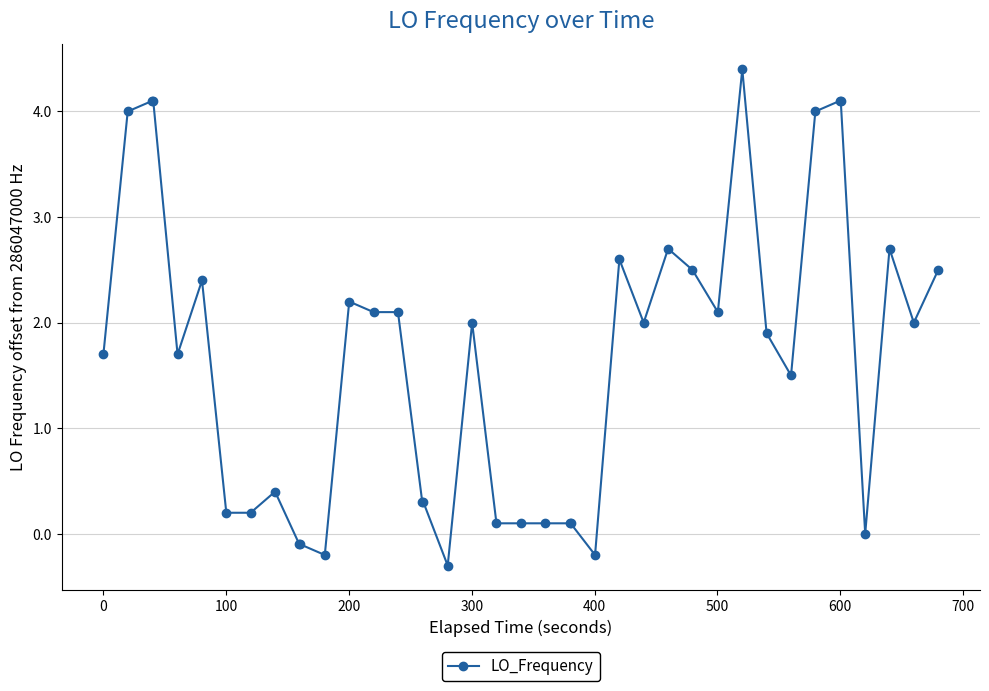

How many data points are less than 2?

20